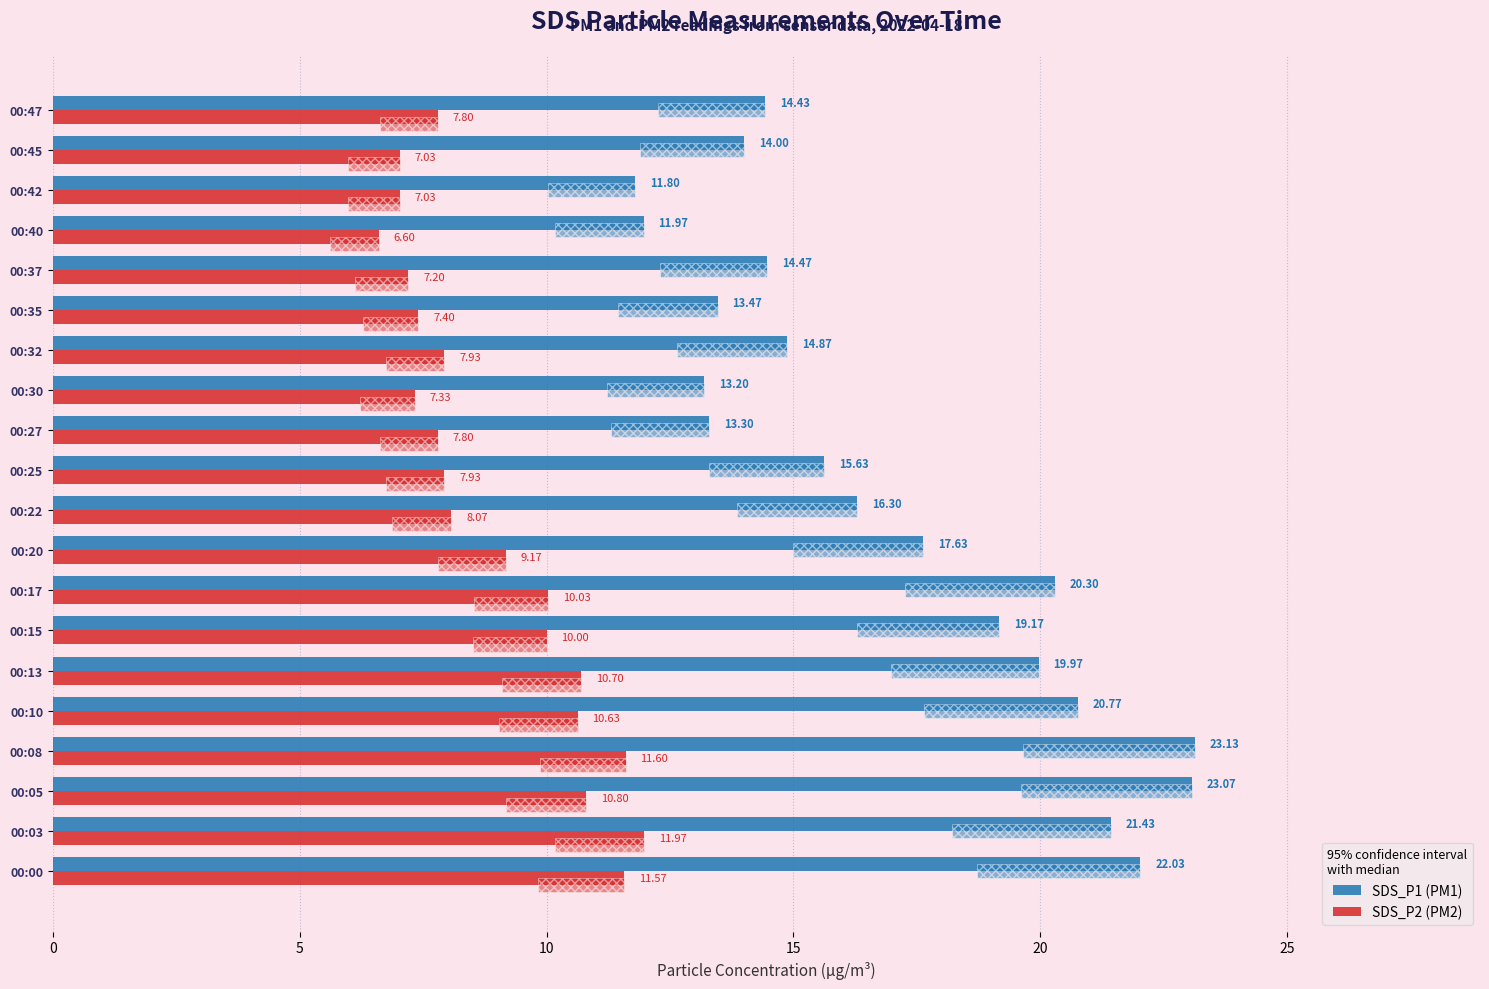

At how many categories does at least one series exceed 20?

6